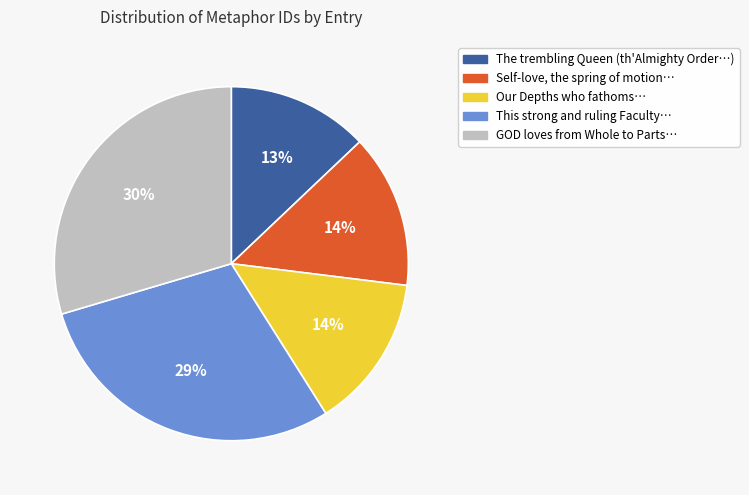

To the nearest percent, what is the average slice percentage?

20%